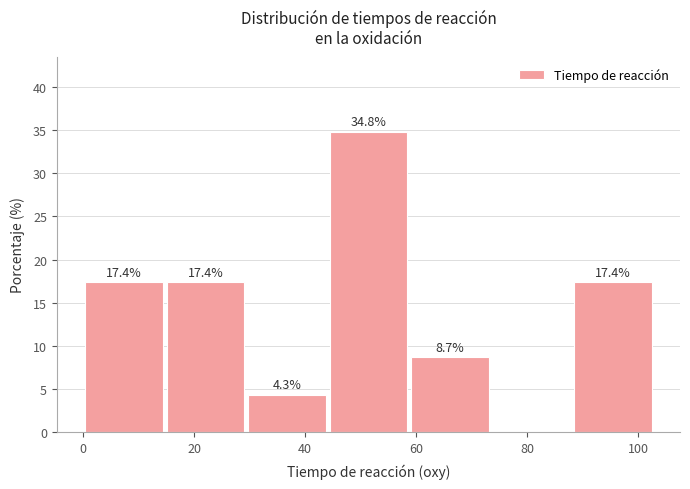

Over which range of the x-axis is the bar tallest?

44 to 58